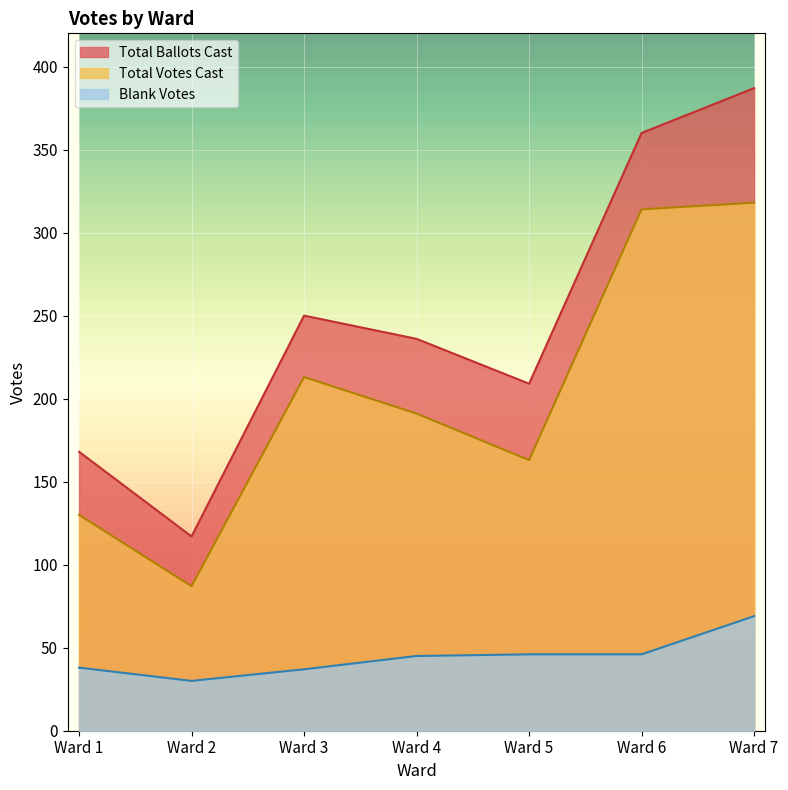

What is the greatest value displayed?

387